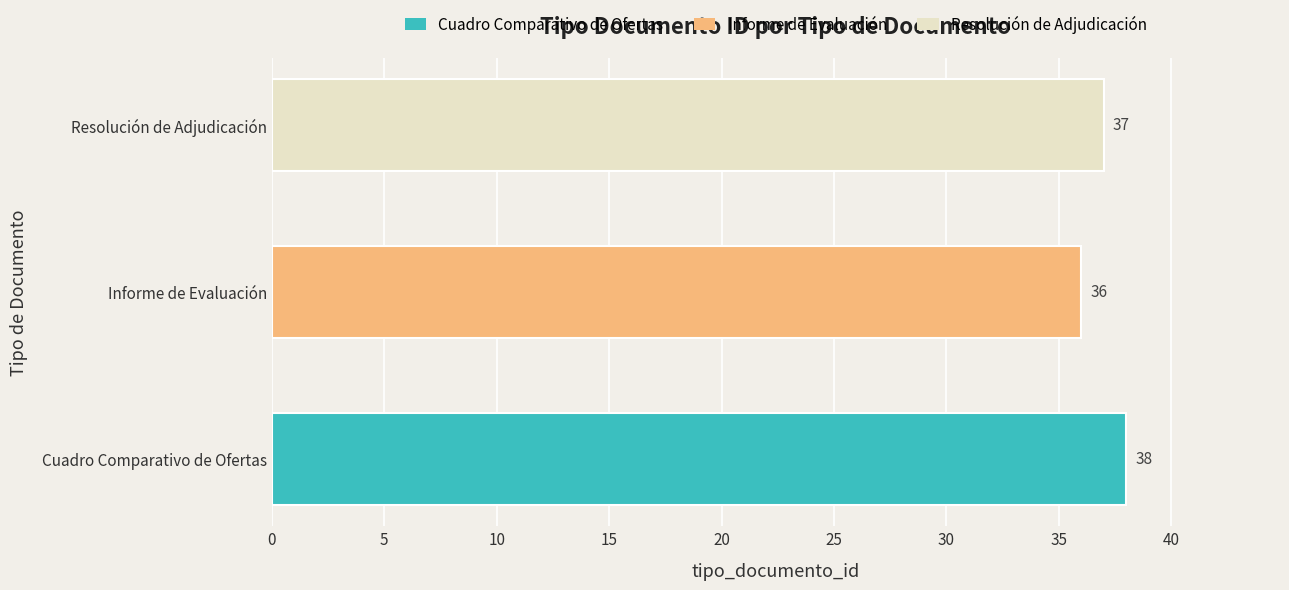

What is the difference between the maximum and minimum values?

2